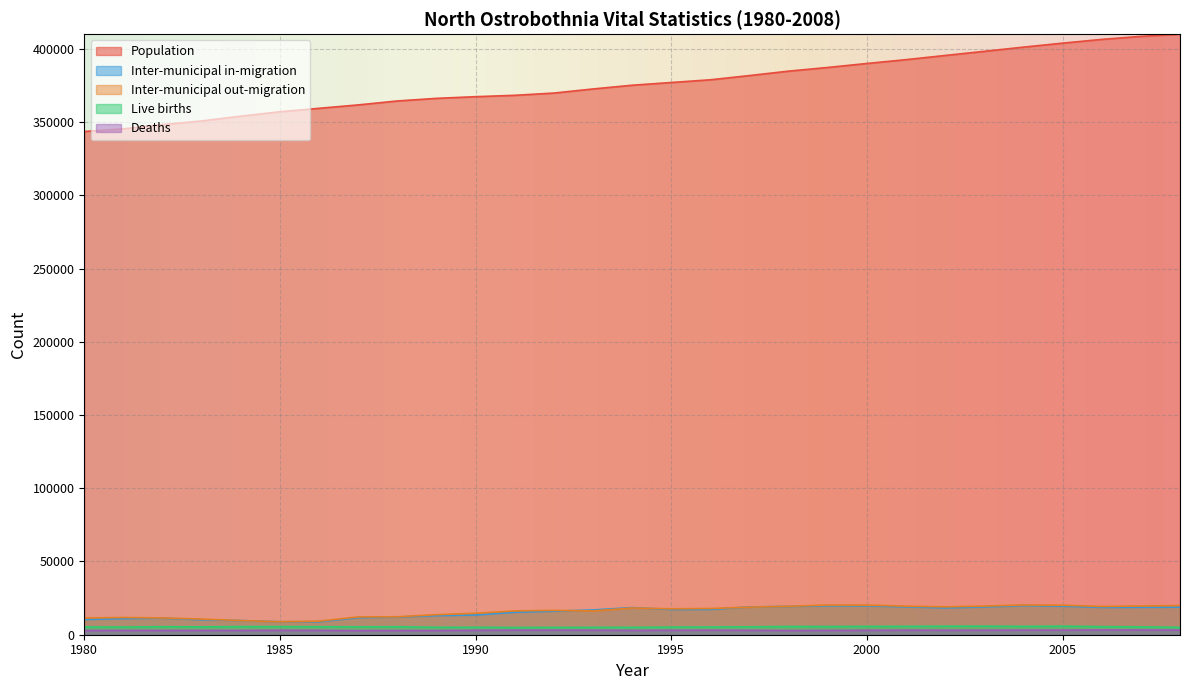

Which series has the largest total across all categories?

Population